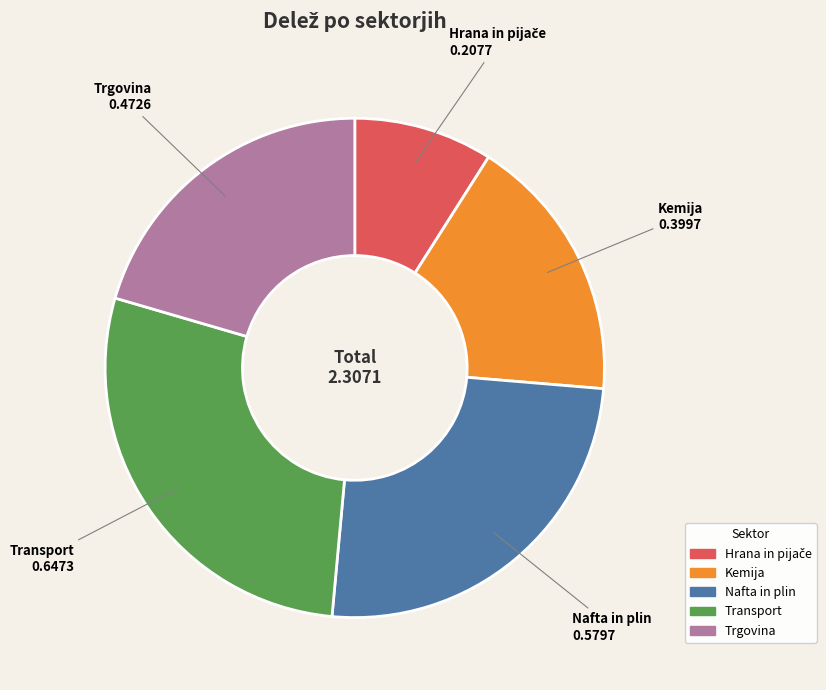

Which has a higher value, Transport or Trgovina?

Transport